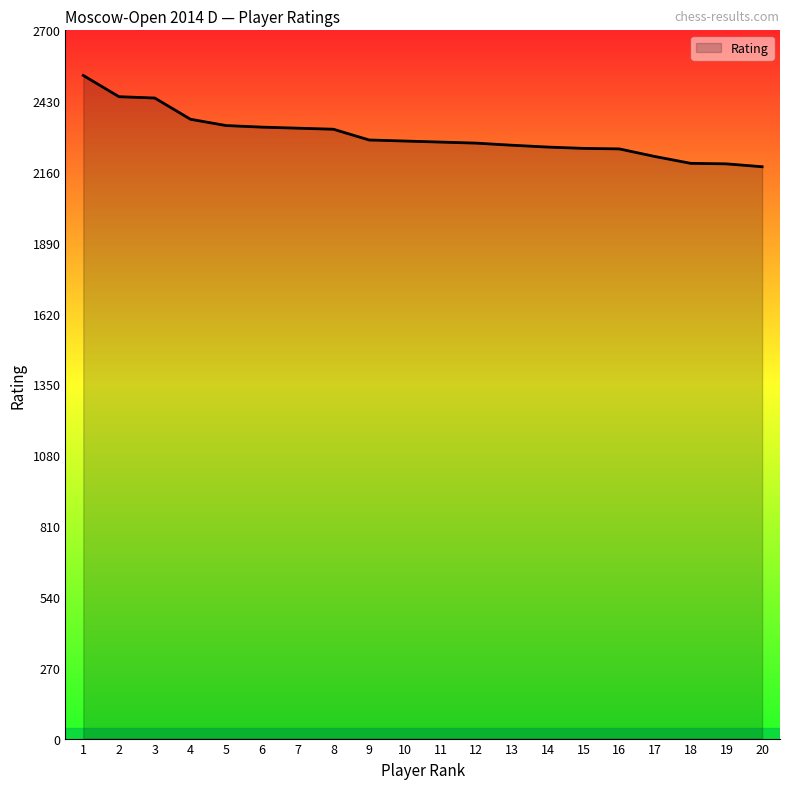

Approximately how many times larger is the value at 17 compared to 9?

1.0